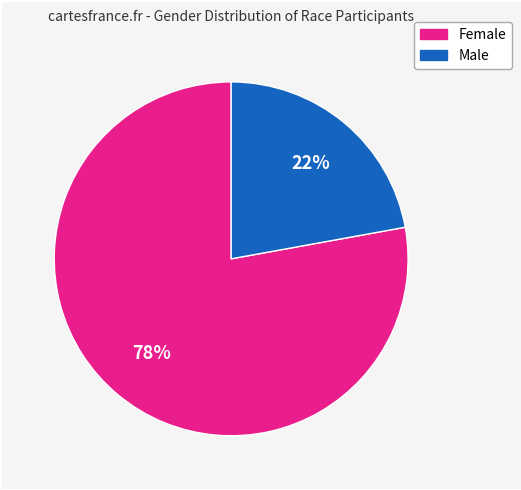

Do Female and Male together represent more than half of the pie?

Yes